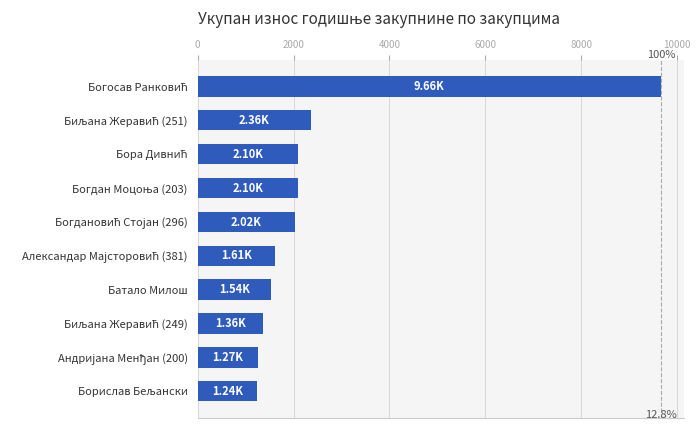

What is the difference between the second highest and minimum values?

1119.1